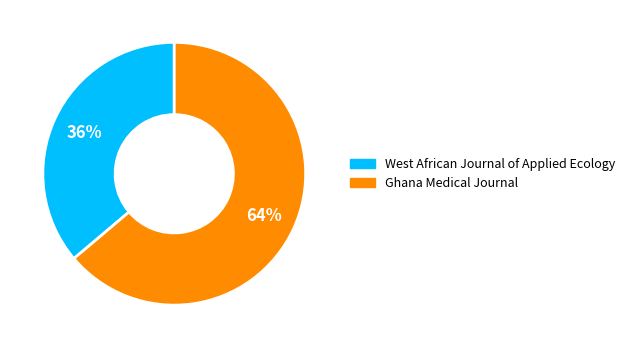

What percentage is the West African Journal of Applied Ecology slice, to the nearest percent?

36%